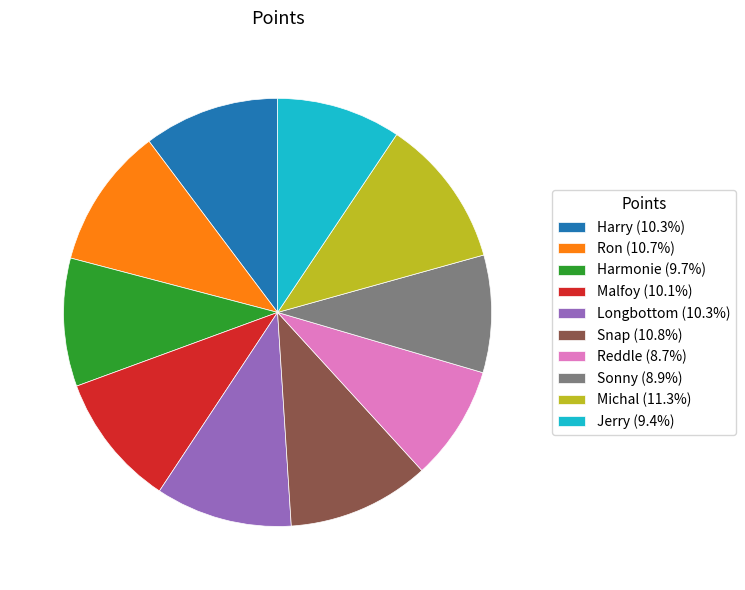

What is the ratio of the value at Michal (11.3%) to the value at Ron (10.7%)?

1.1